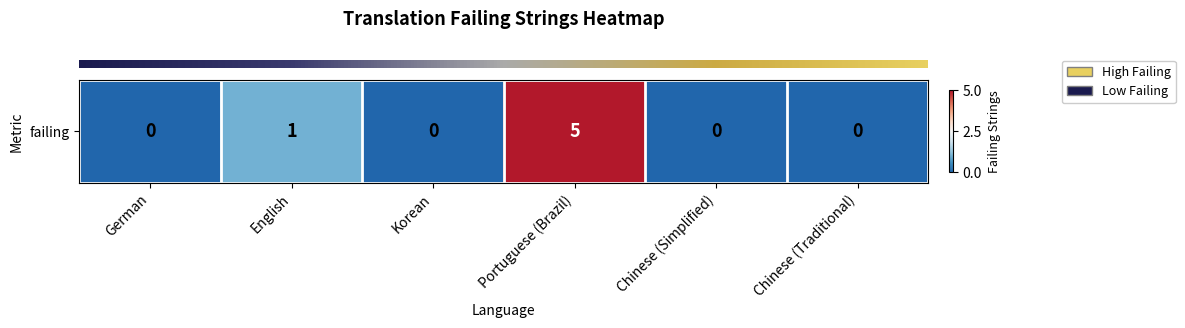

What is the greatest value displayed?

5